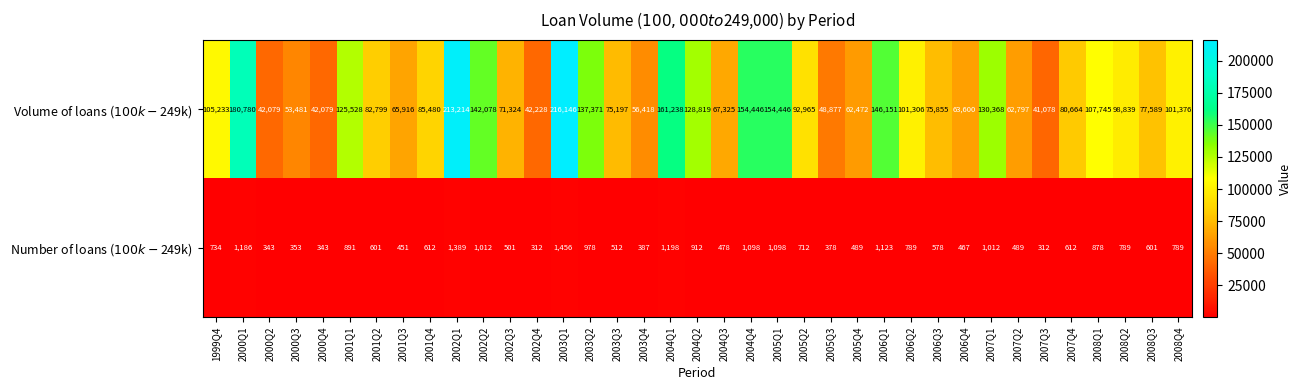

What is the minimum value shown in the chart?

312